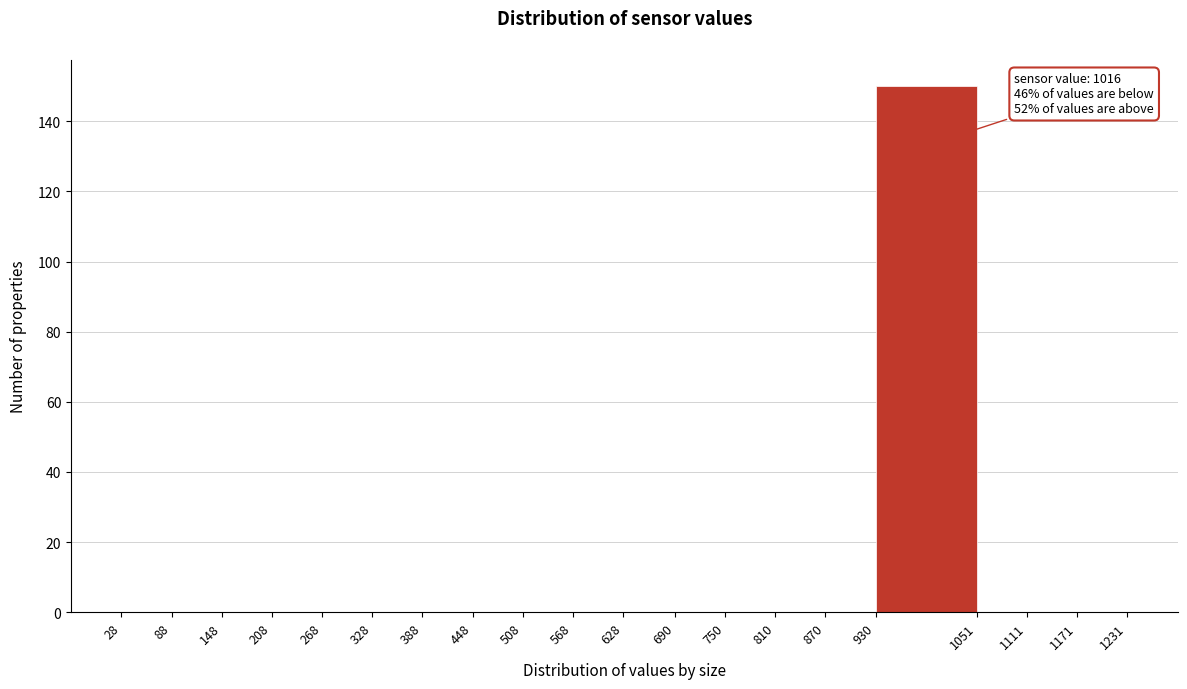

Which range on the x-axis has the tallest bar?

930 to 1051